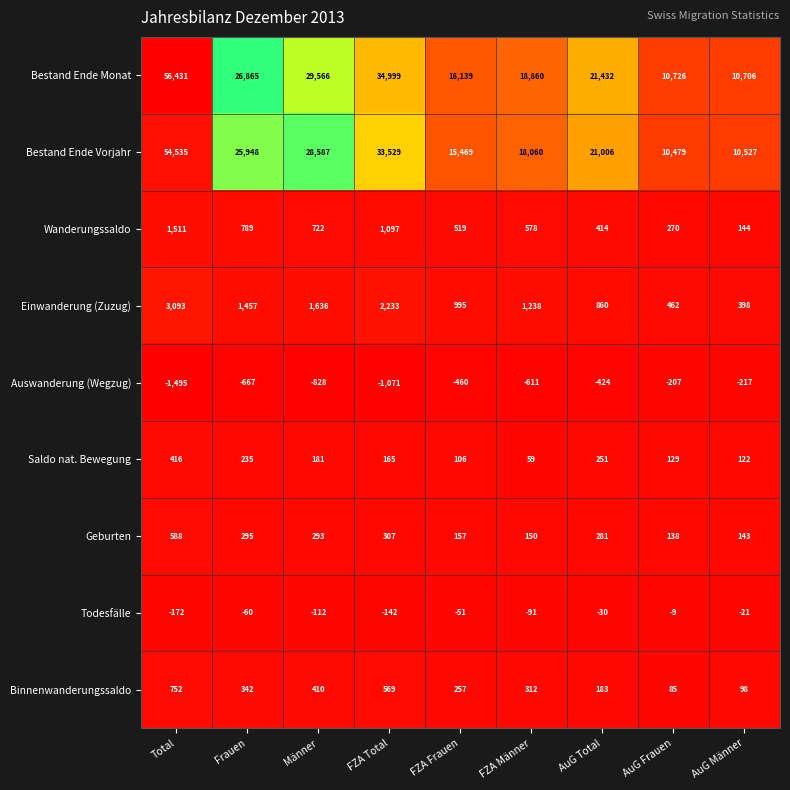

At which label does Bestand Ende Monat first exceed 21432?

Total